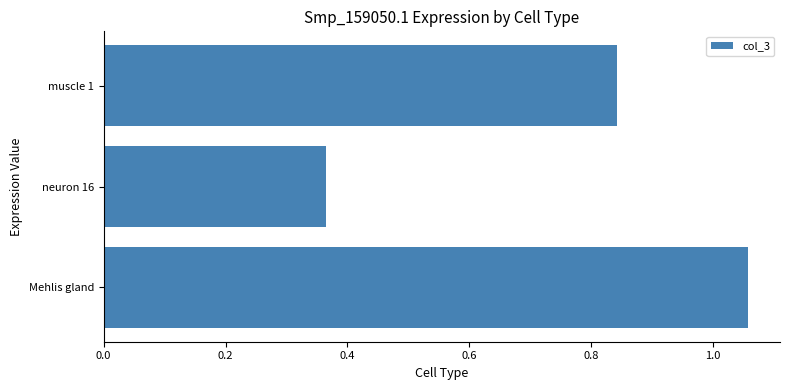

List the labels in order of value, smallest first.

neuron 16, muscle 1, Mehlis gland